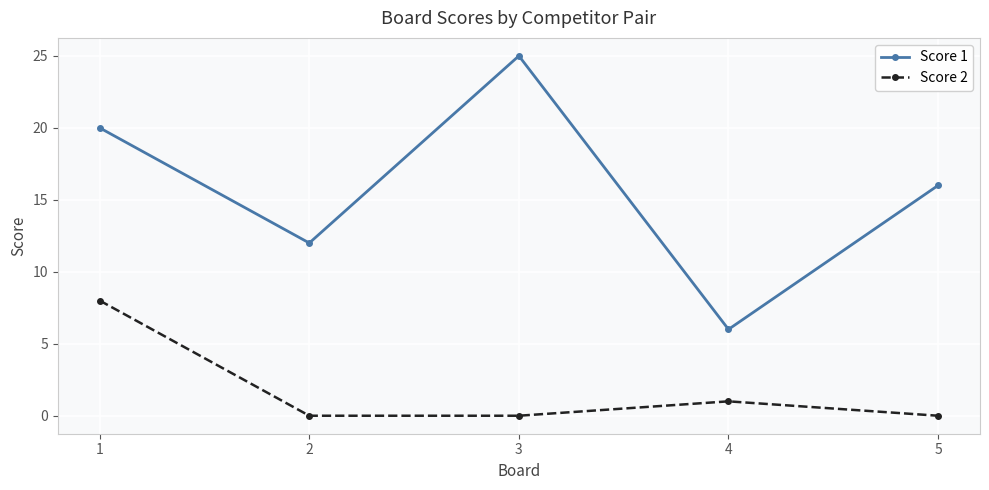

Reading left to right, what are all the values shown in this chart?

Score 1: 1=20	2=12	3=25	4=6	5=16
Score 2: 1=8	2=0	3=0	4=1	5=0